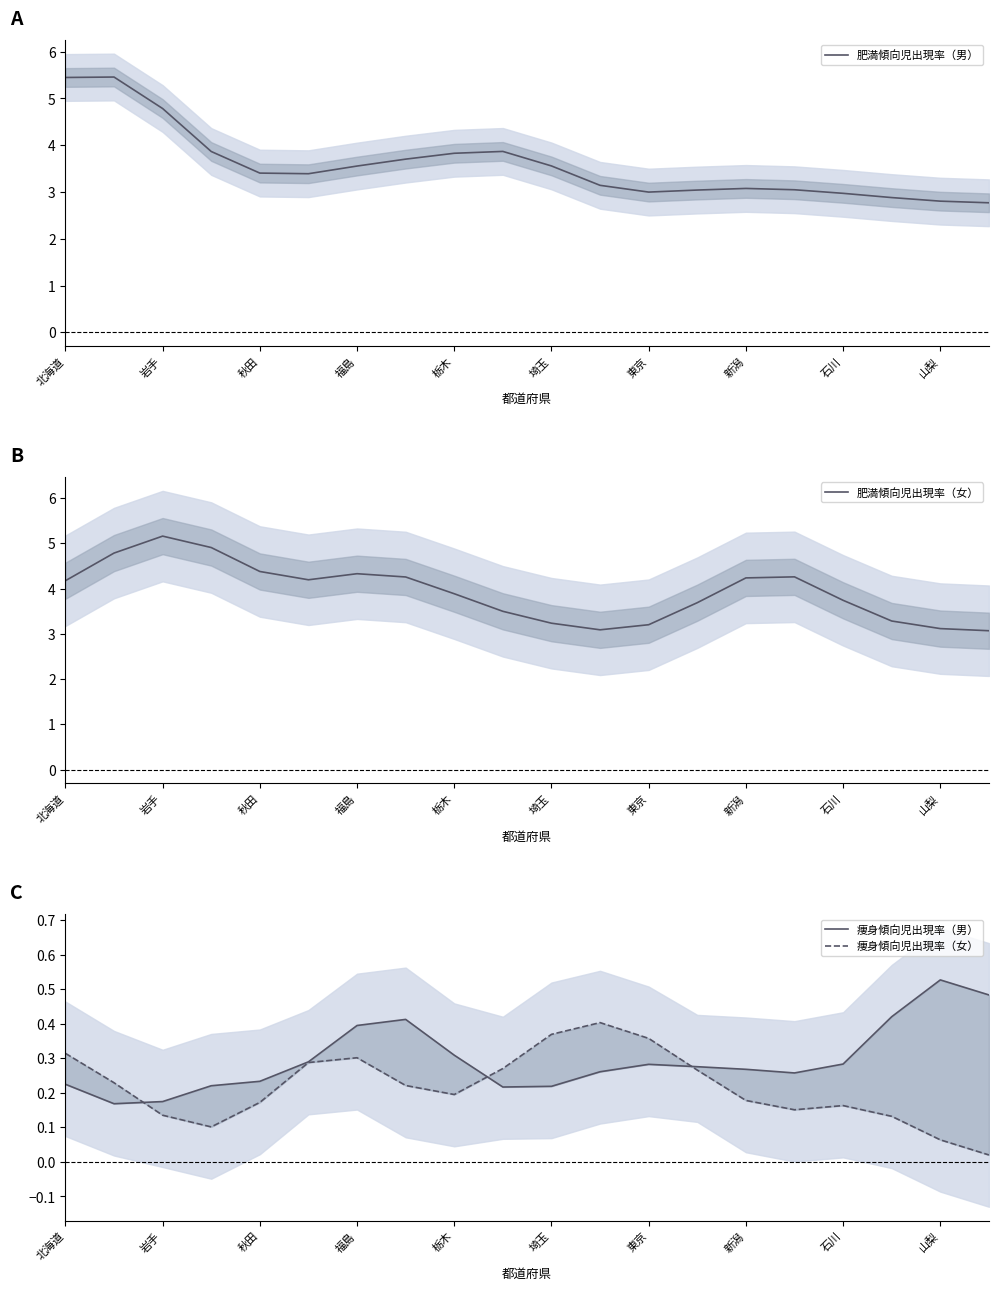

What is the difference between the maximum and minimum values in the 痩身傾向児出現率（男） series?

0.4